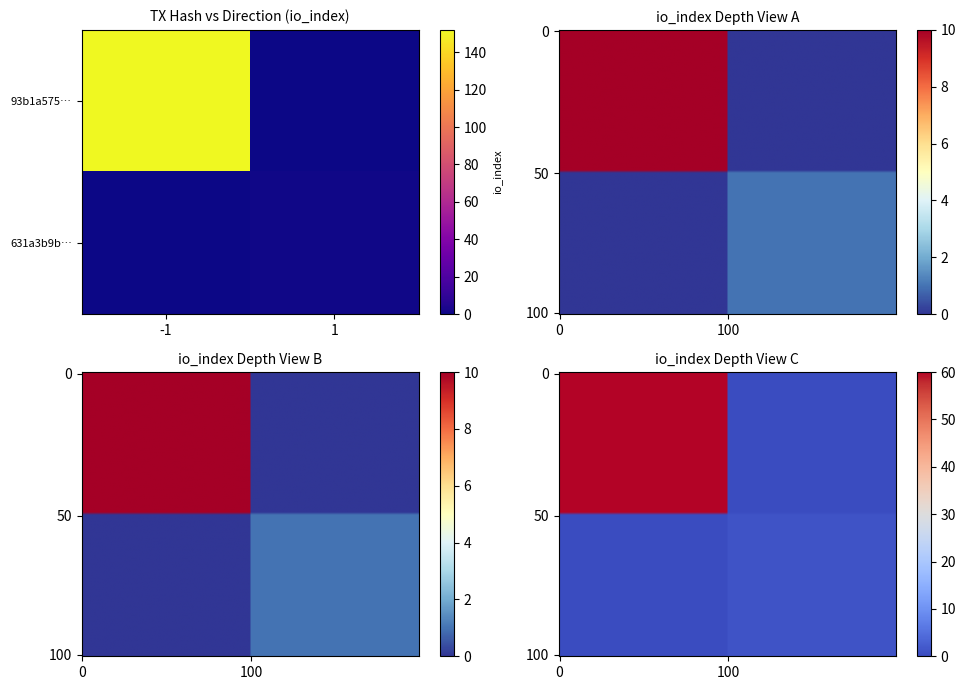

Is the value of 93b1a5752aee2fbf59a9317893cbb33b1fd2c1a at direction greater than the value of 631a3b9b6dd48c83110ed4a259a8557b303c806 at io_index?

No